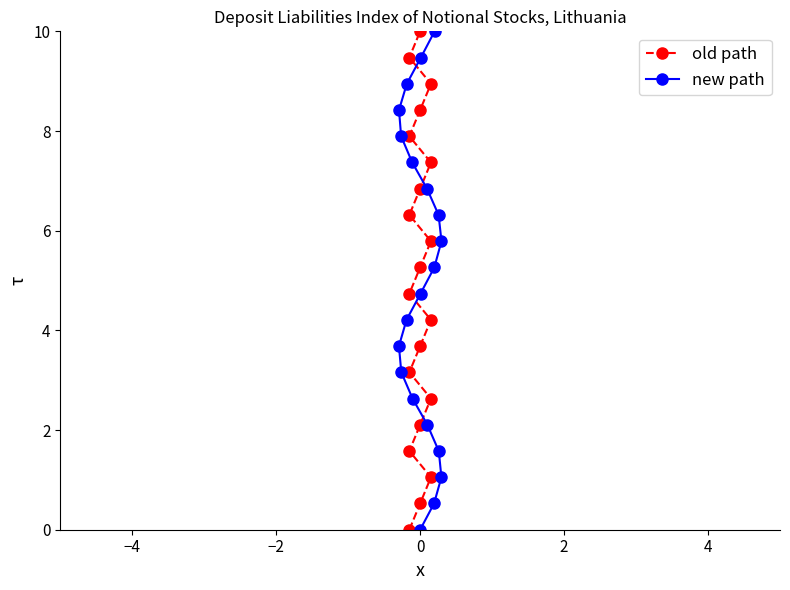

What are all the series names shown in the legend?

old path, new path